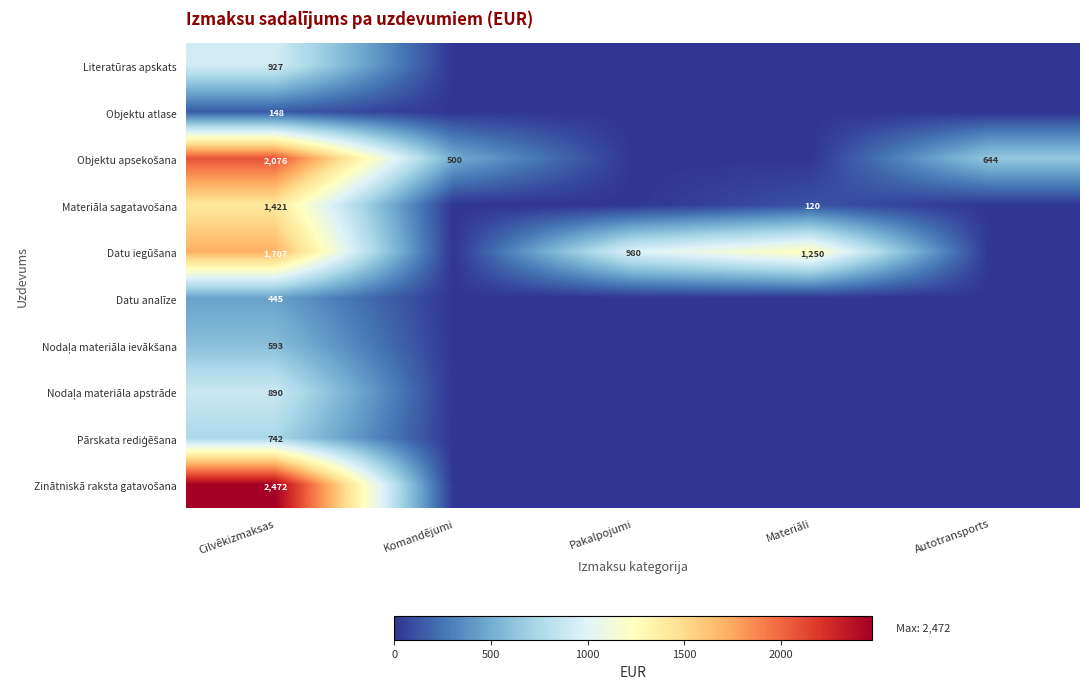

What is the difference between the highest and lowest values at Cilvēkizmaksas?

2324